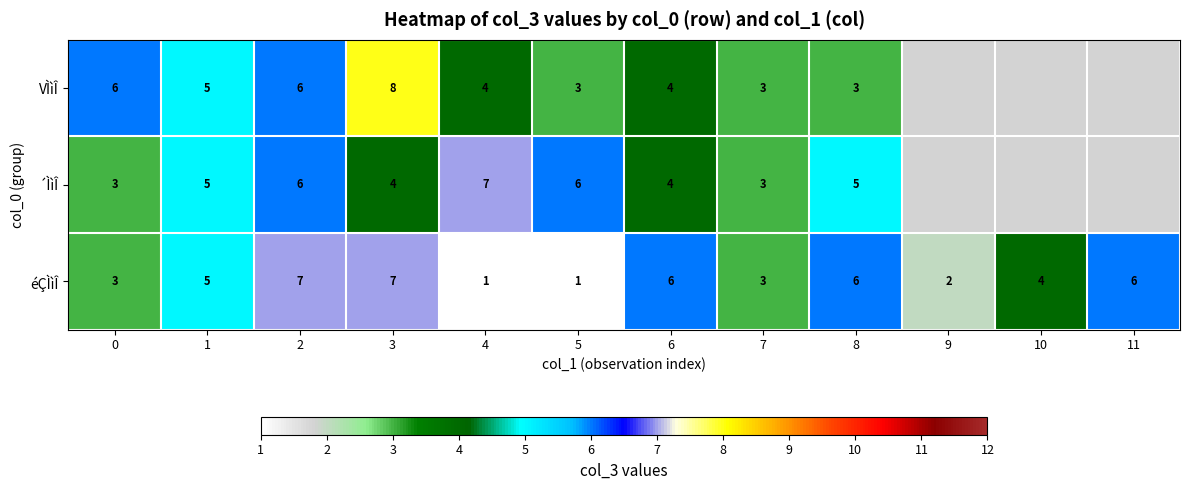

What is the maximum value shown in the chart?

8.0